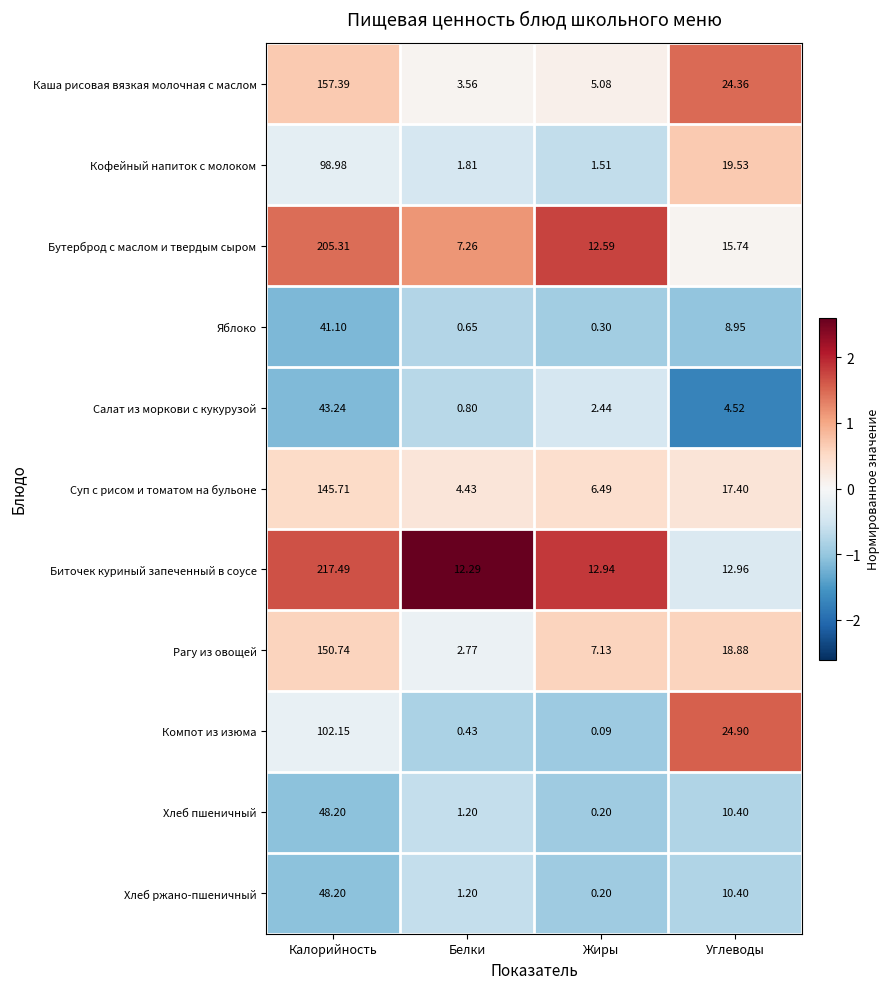

At which category is the sum across all series the highest?

Калорийность